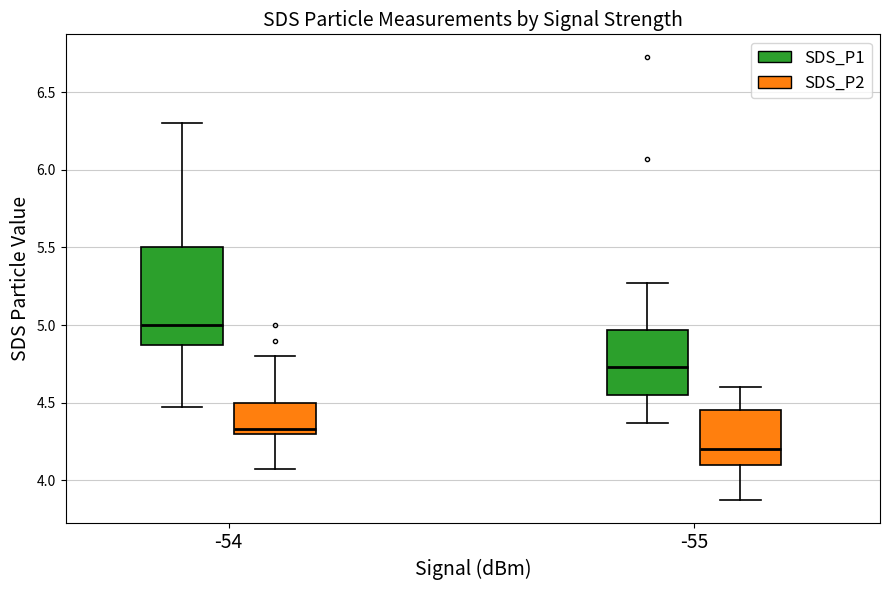

Reading left to right, transcribe this box plot: for each box, give where its median line is, the range the box spans, and where its two whiskers end, as read against the y-axis. The values are not printed on the chart, so give them approximately, as read against the axis.

-54 (SDS_P1): median 5.00, box 4.85 to 5.50, whiskers 4.45 to 6.30
-54 (SDS_P2): median 4.35, box 4.30 to 4.50, whiskers 4.05 to 4.80
-55 (SDS_P1): median 4.75, box 4.55 to 4.95, whiskers 4.35 to 5.25
-55 (SDS_P2): median 4.20, box 4.10 to 4.45, whiskers 3.85 to 4.60